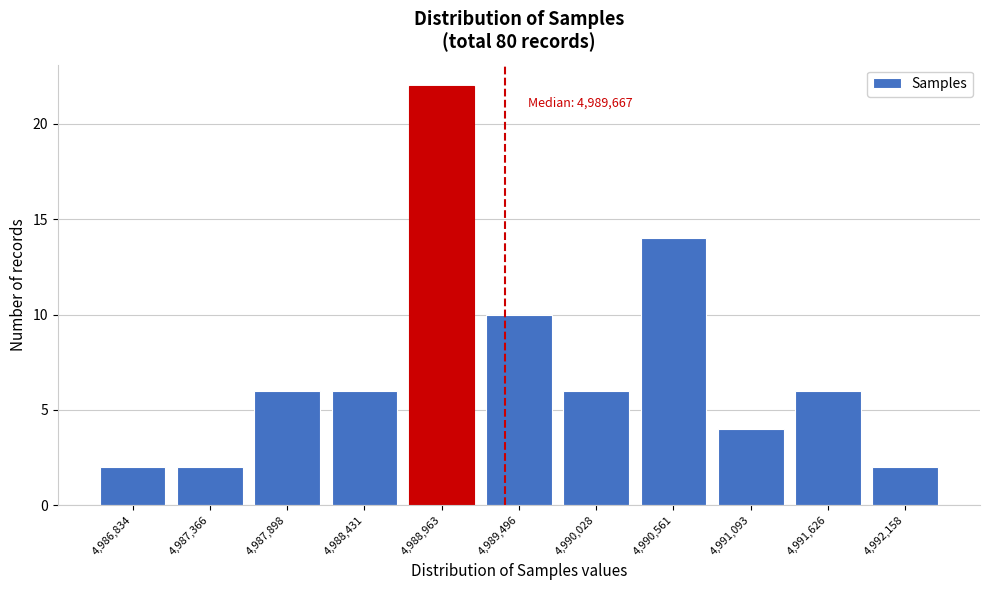

Reading right to left, transcribe all the data shown in this chart.

4,992,158=2	4,991,626=6	4,991,093=4	4,990,561=14	4,990,028=6	4,989,496=10	4,988,963=22	4,988,431=6	4,987,898=6	4,987,366=2	4,986,834=2